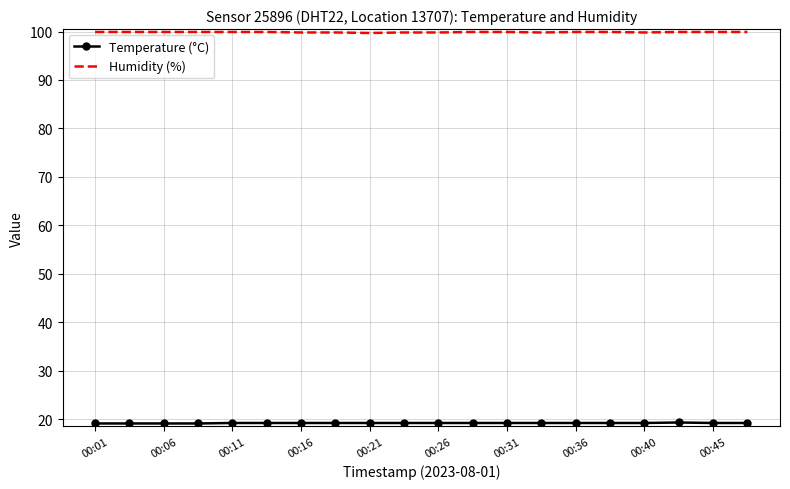

Which series has the largest total across all categories?

Humidity (%)